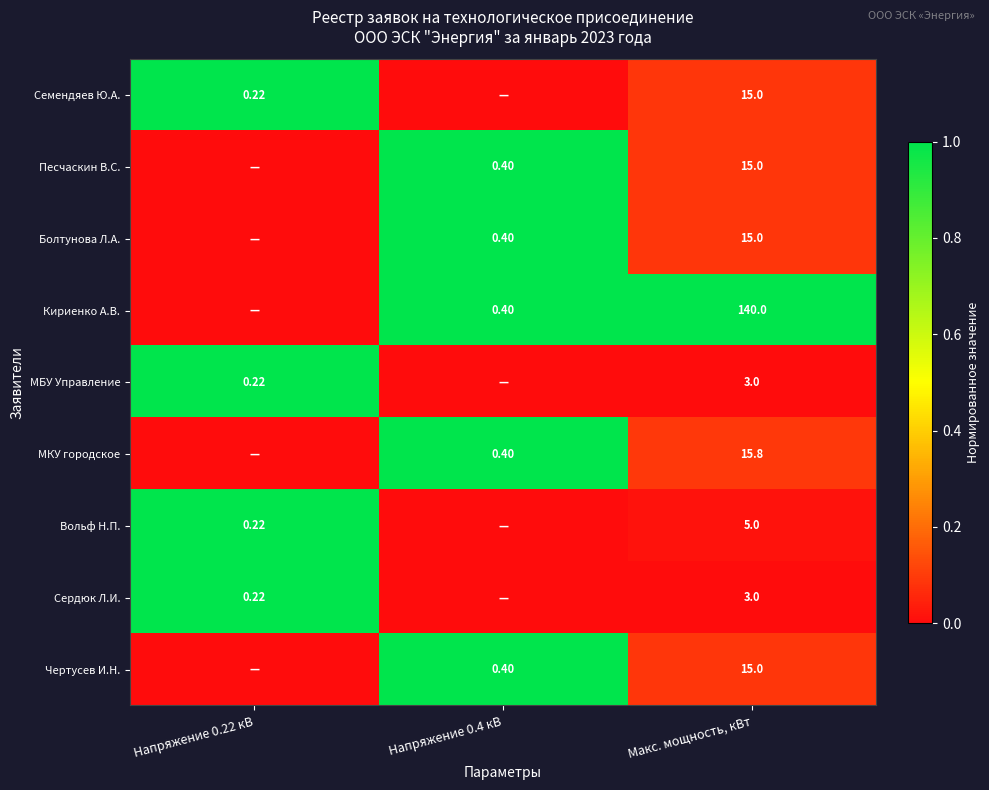

How many series are shown in this chart?

9